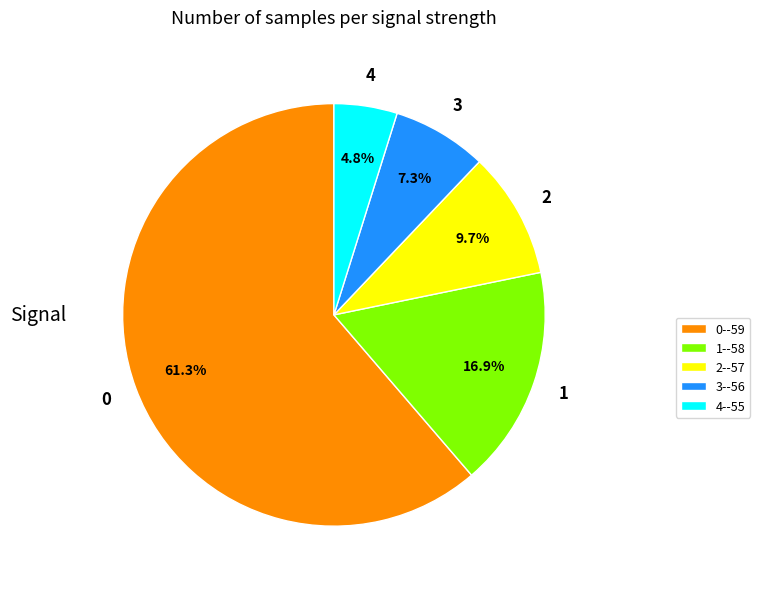

What is the largest slice in the pie chart?

0--59